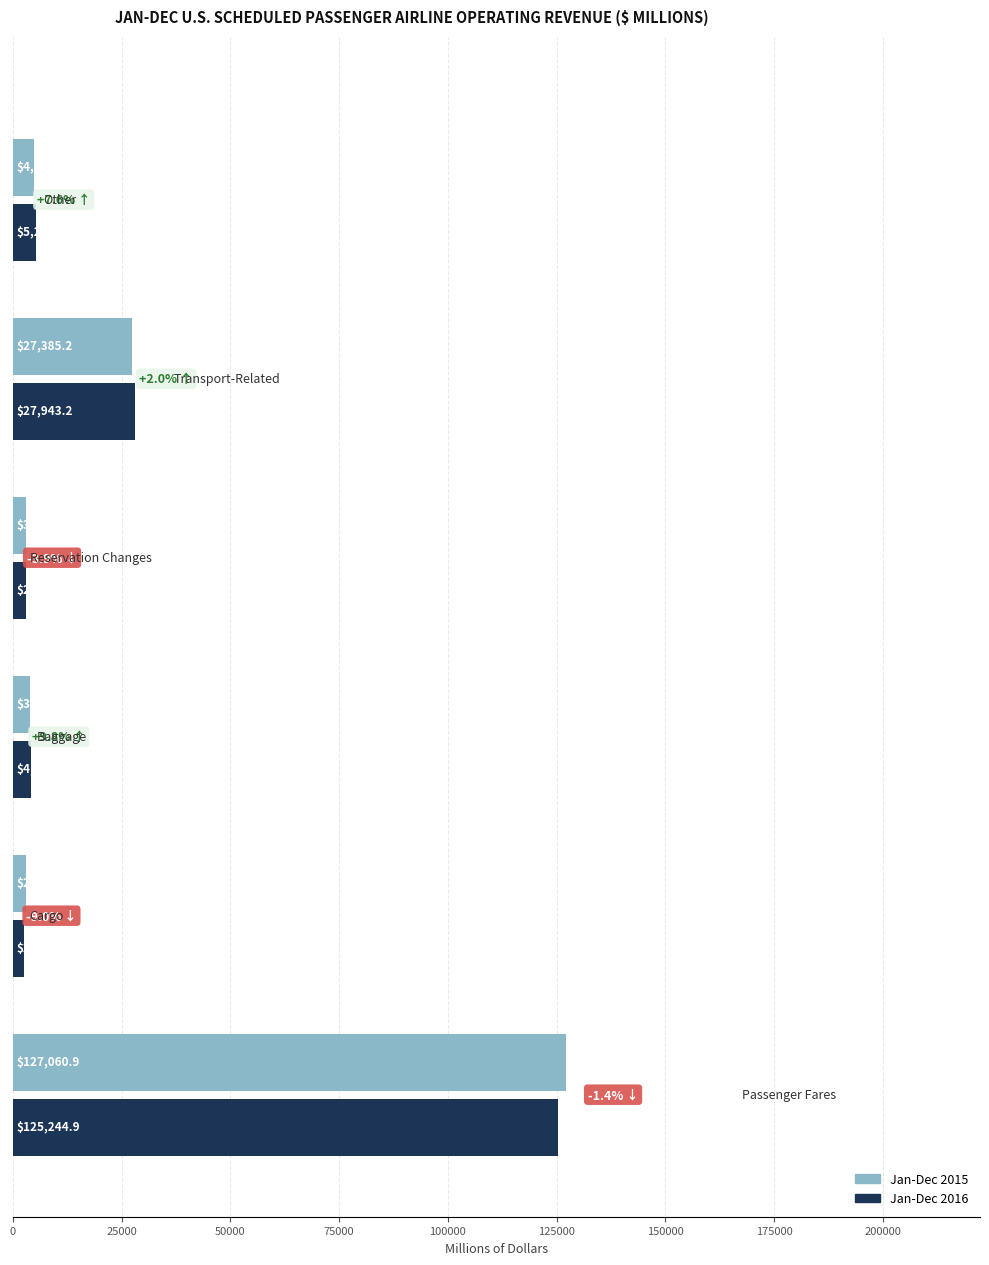

What is the lowest value of the Jan-Dec 2015 series?

2890.1